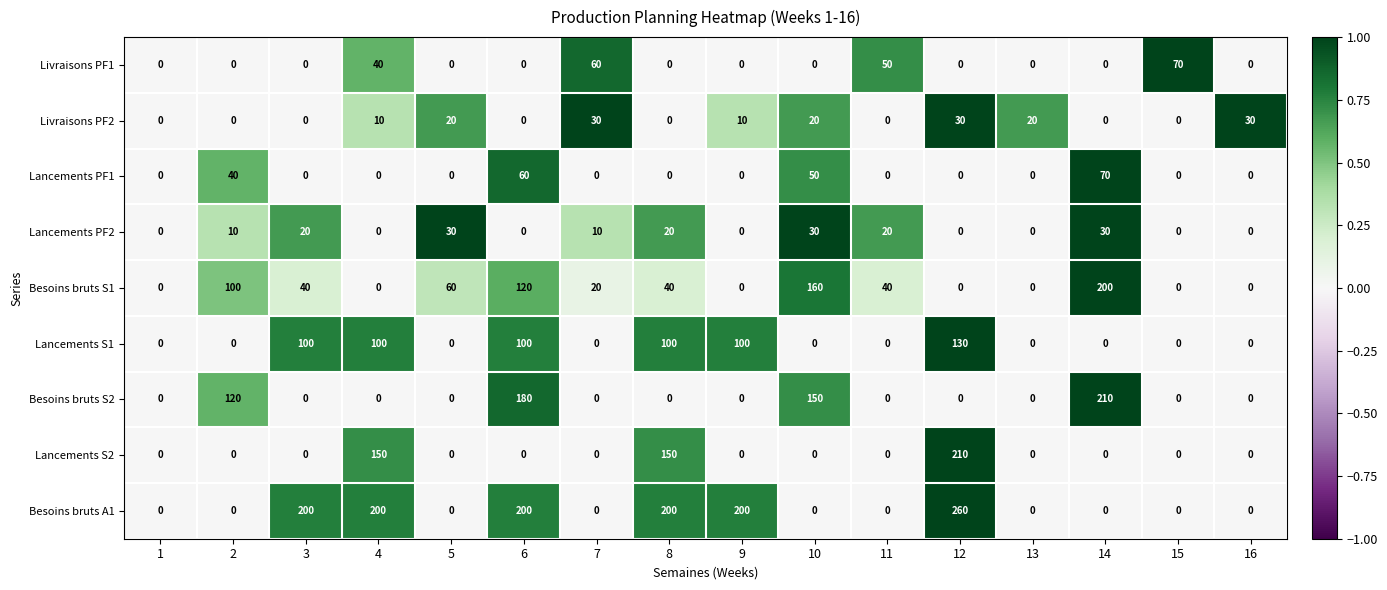

What is the difference between the highest and lowest values at 7?

60